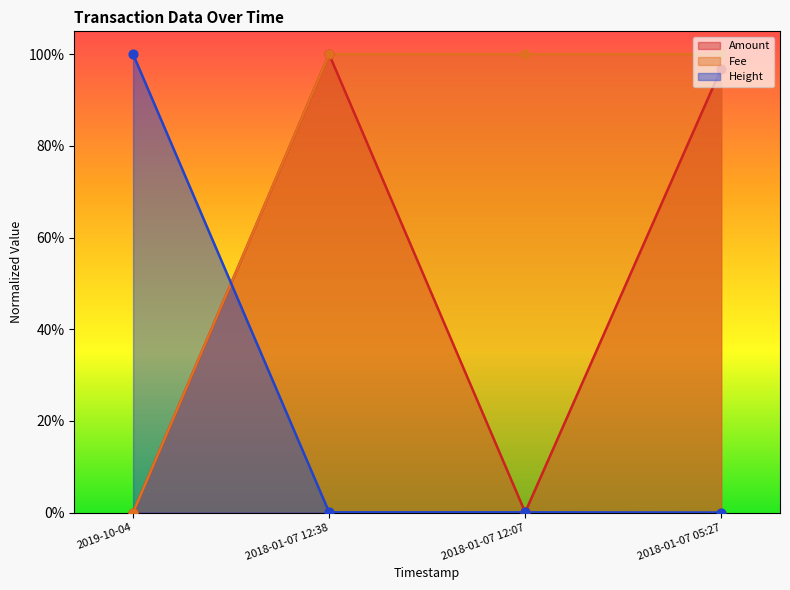

Which series contains the lowest Y value?

Amount